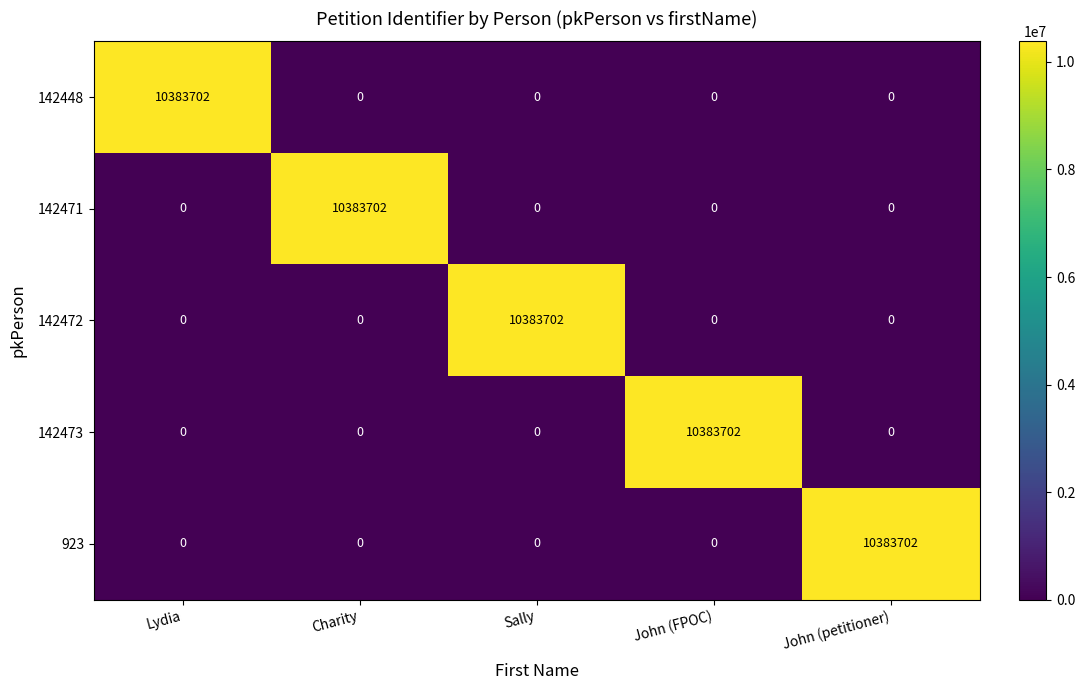

What is the greatest value displayed?

10383702